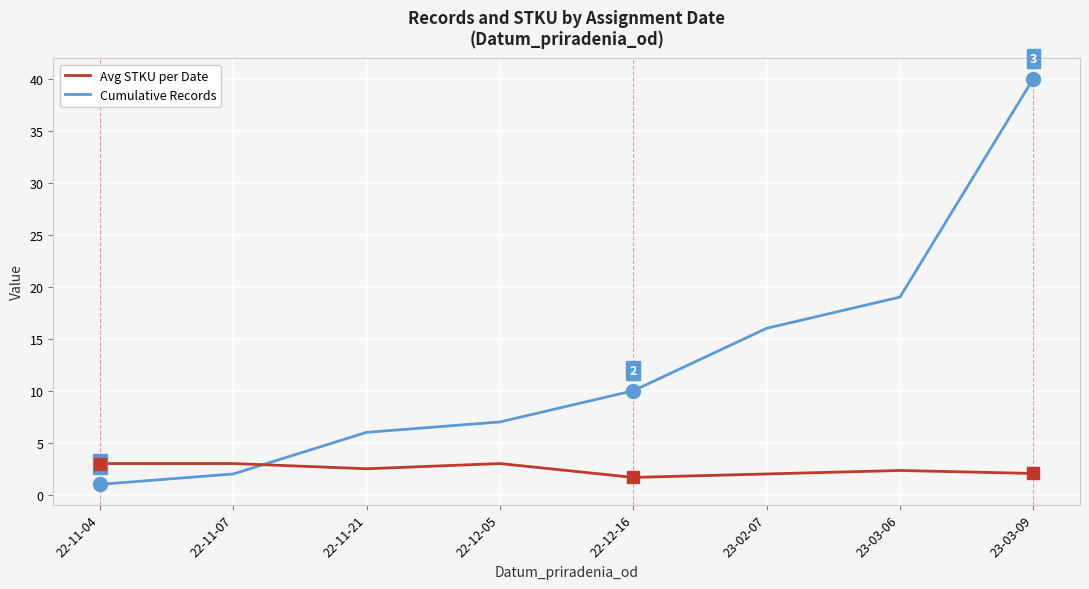

True or false: Cumulative Records has a value of 63.1 at 23-03-09.

False